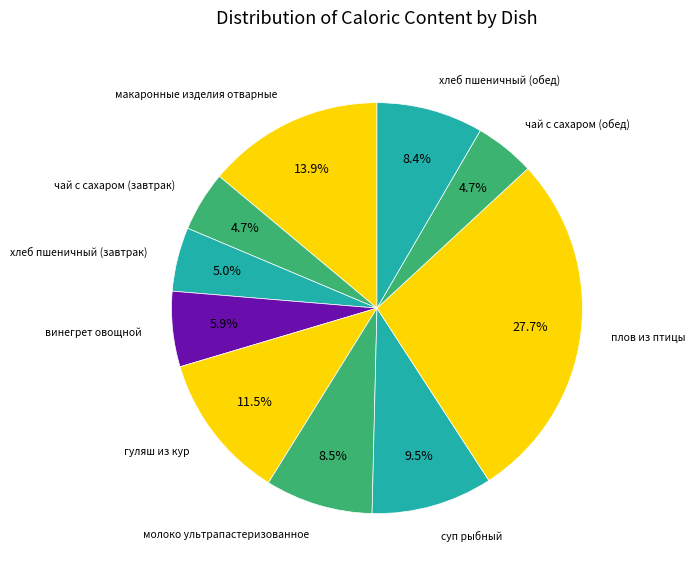

How many segments does this pie chart have?

10